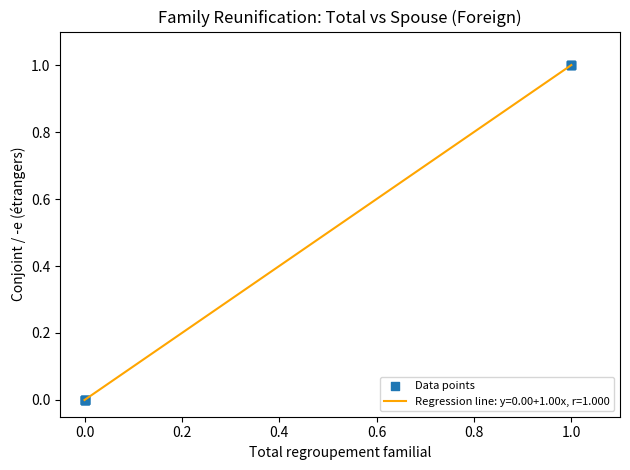

Does the chart have visible grid lines?

No